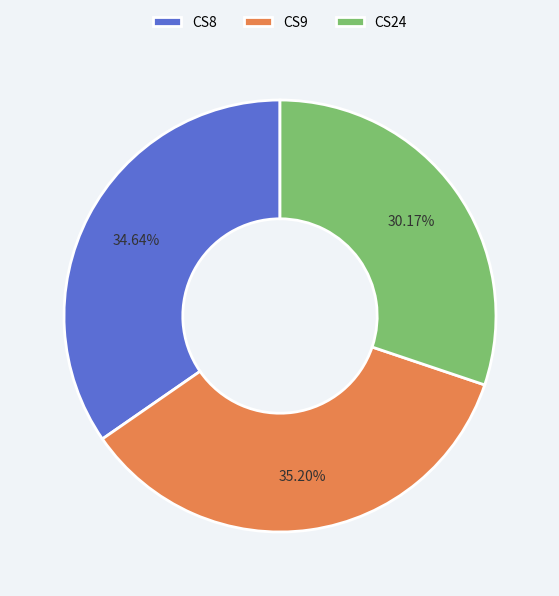

To the nearest percent, what is the combined percentage of CS9 and CS24?

65%